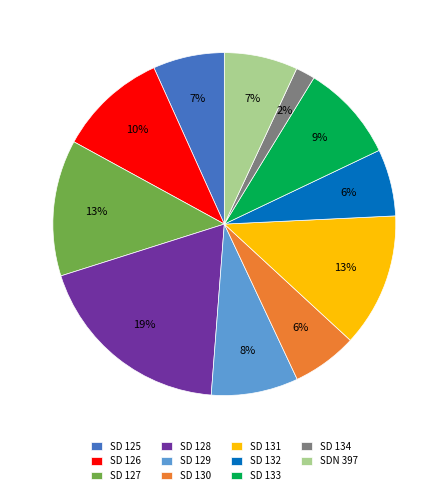

To the nearest percent, what is the average slice percentage?

9%